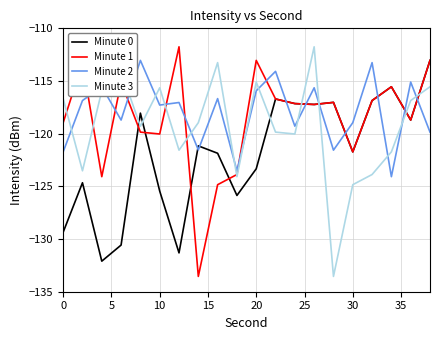

What is the difference between the maximum and minimum values in the Minute 2 series?

11.0